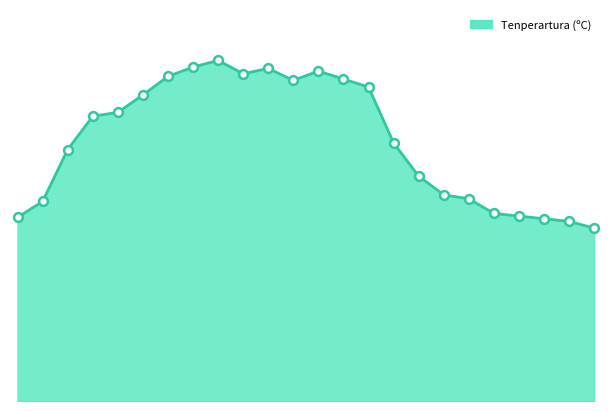

Is this an area chart (filled region under the line)?

Yes